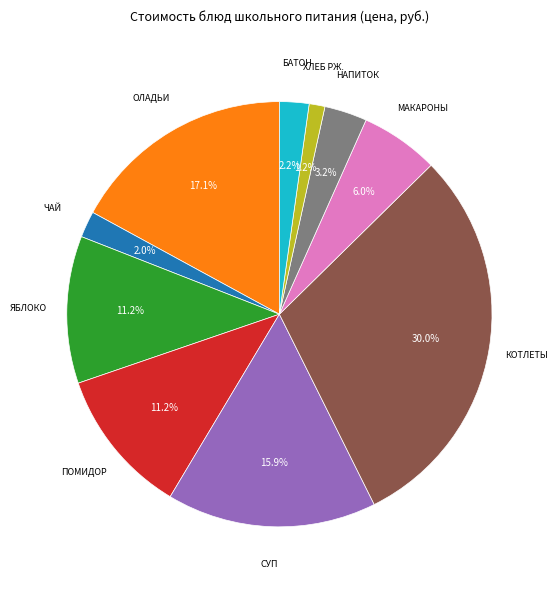

Is there a majority slice in this chart?

No